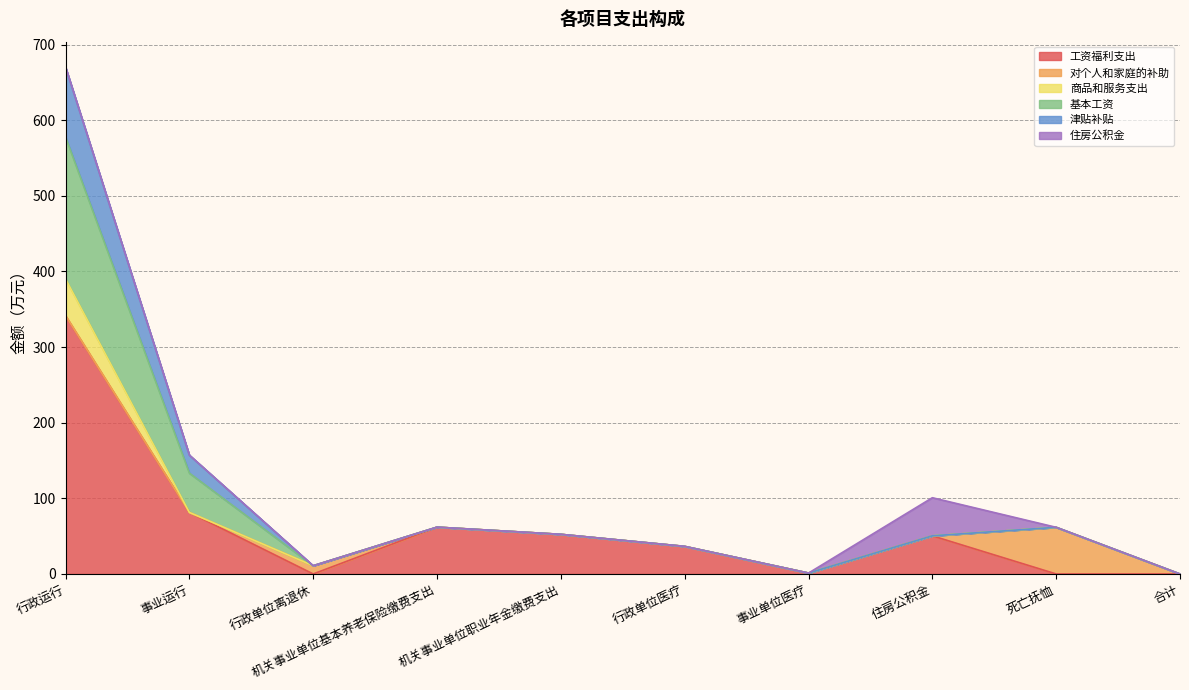

What is the total value across all series at 机关事业单位职业年金缴费支出?

52.4